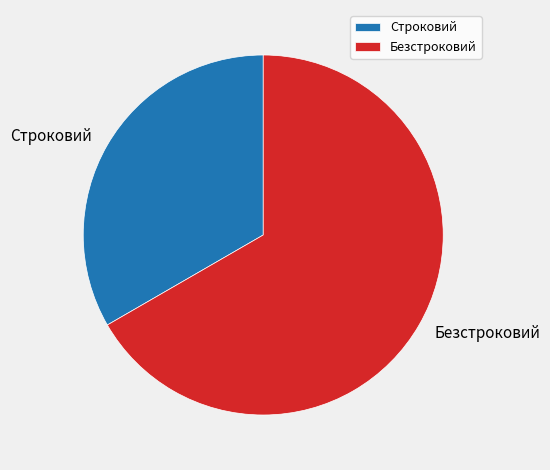

The Безстроковий slice represents 76% of the pie. True or false?

False